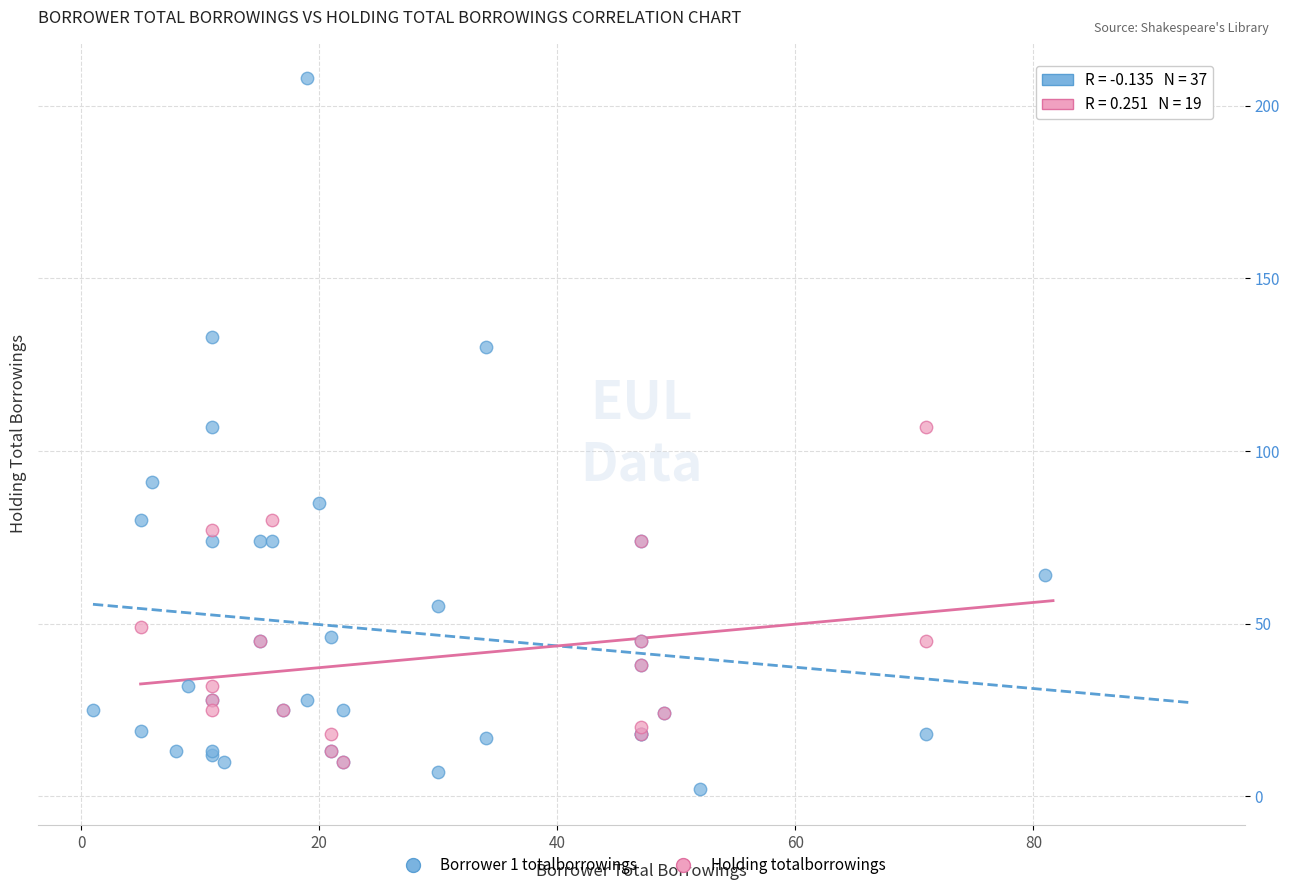

Which series reaches the maximum Y coordinate?

Borrower 1 totalborrowings